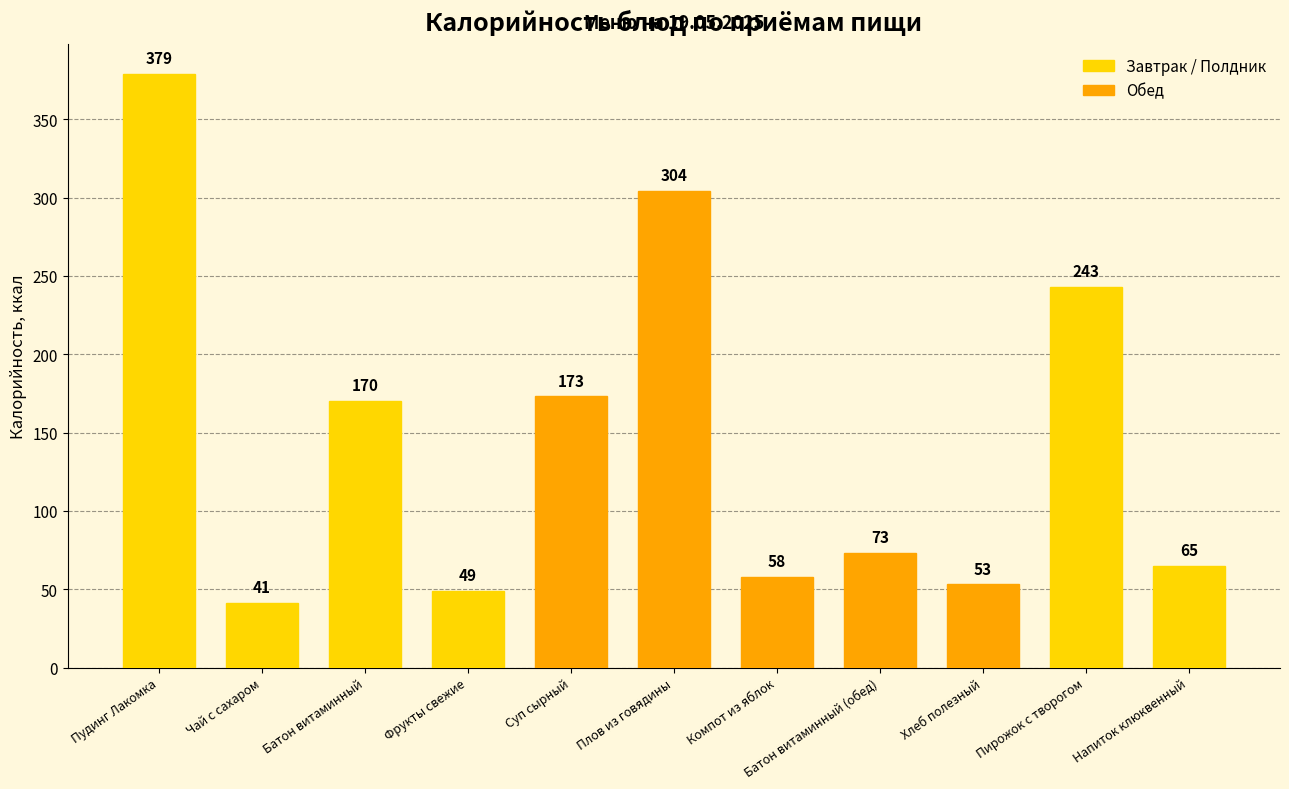

Reading left to right, list all the values displayed in this chart.

Пудинг Лакомка=379	Чай с сахаром=41	Батон витаминный=170	Фрукты свежие=49	Суп сырный=173	Плов из говядины=304	Компот из яблок=58	Батон витаминный (обед)=73	Хлеб полезный=53	Пирожок с творогом=243	Напиток клюквенный=65